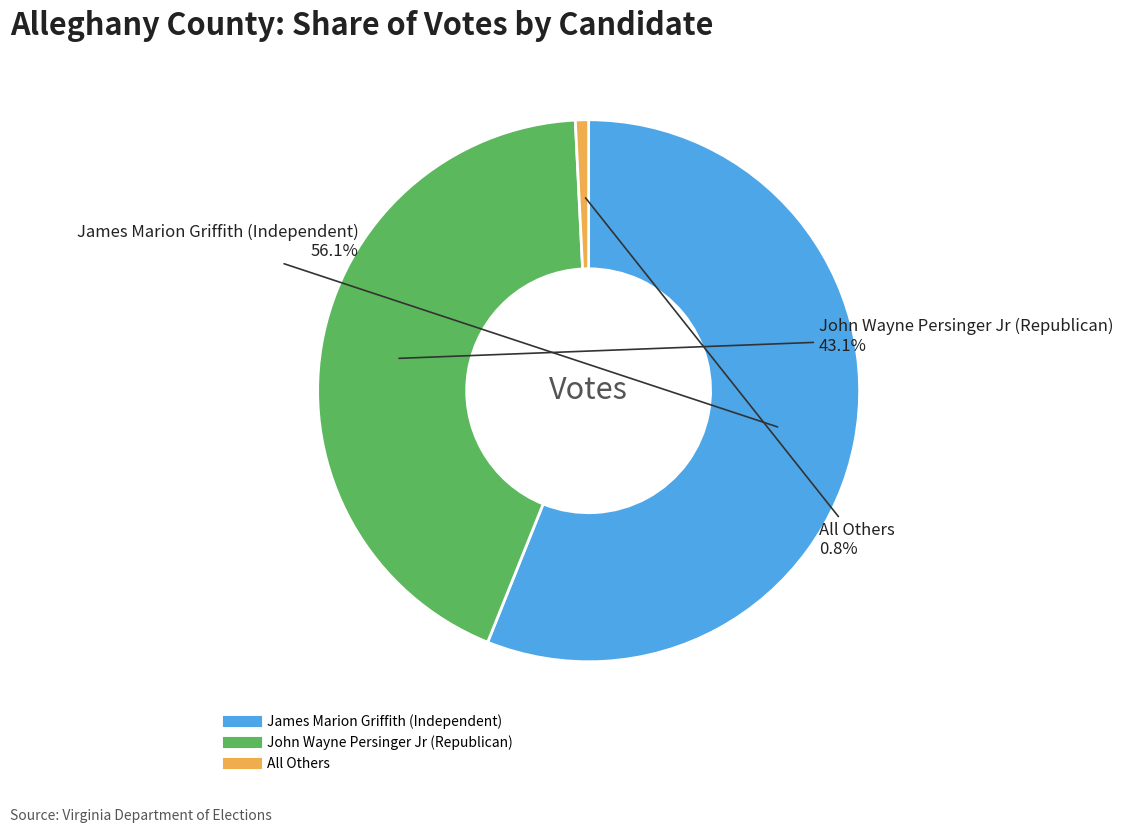

Is there any slice that represents more than half of the pie?

Yes